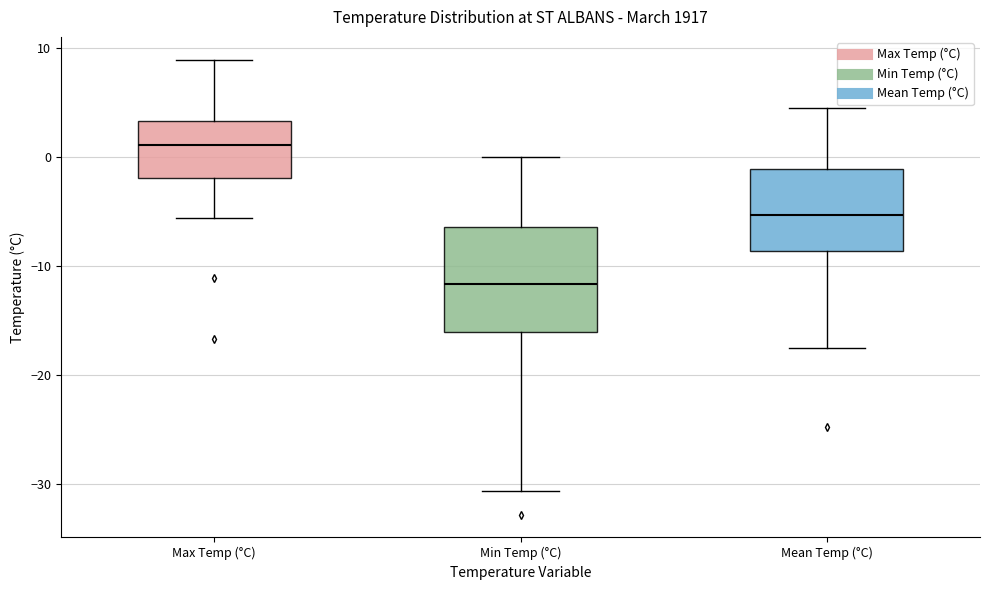

Which box has the lowest median line?

Min Temp (°C)